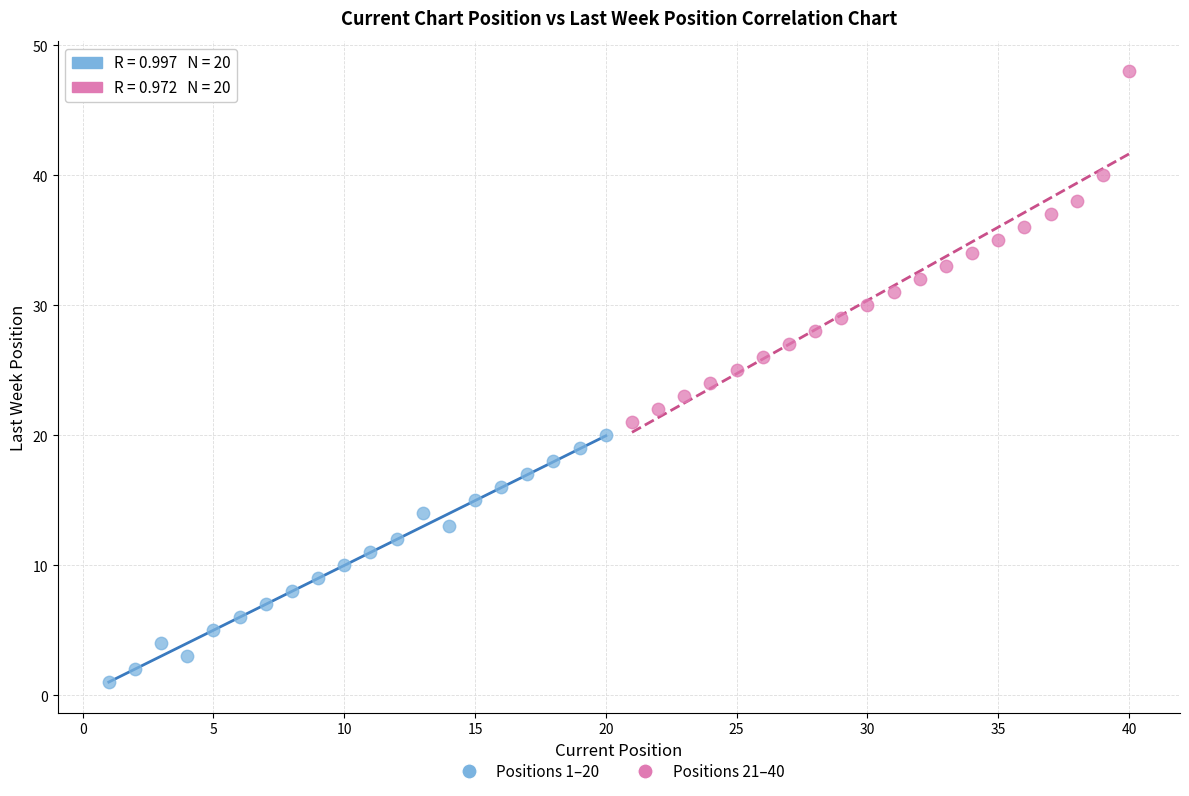

Which series reaches the minimum Y coordinate?

Positions 1–20